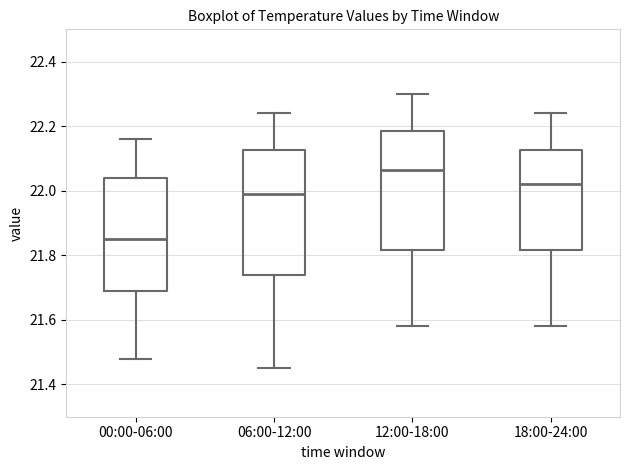

Reading left to right, read every box against the y-axis: the position of its median line, the range the box covers, and the ends of its whiskers. The values are not printed on the chart, so give them approximately, as read against the axis.

00:00-06:00: median 21.86, box 21.70 to 22.04, whiskers 21.48 to 22.16
06:00-12:00: median 22.00, box 21.74 to 22.12, whiskers 21.46 to 22.24
12:00-18:00: median 22.06, box 21.82 to 22.18, whiskers 21.58 to 22.30
18:00-24:00: median 22.02, box 21.82 to 22.12, whiskers 21.58 to 22.24